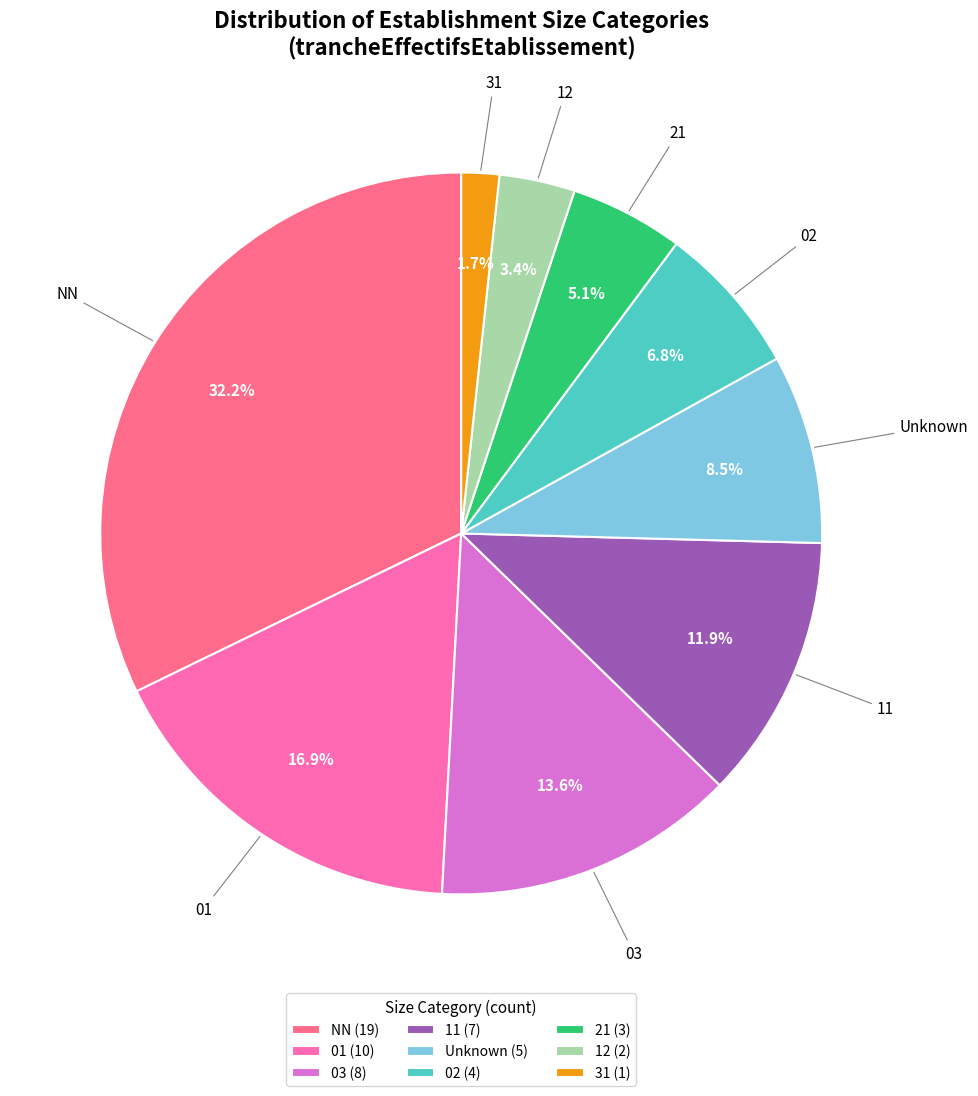

What is the largest slice in the pie chart?

NN (19)